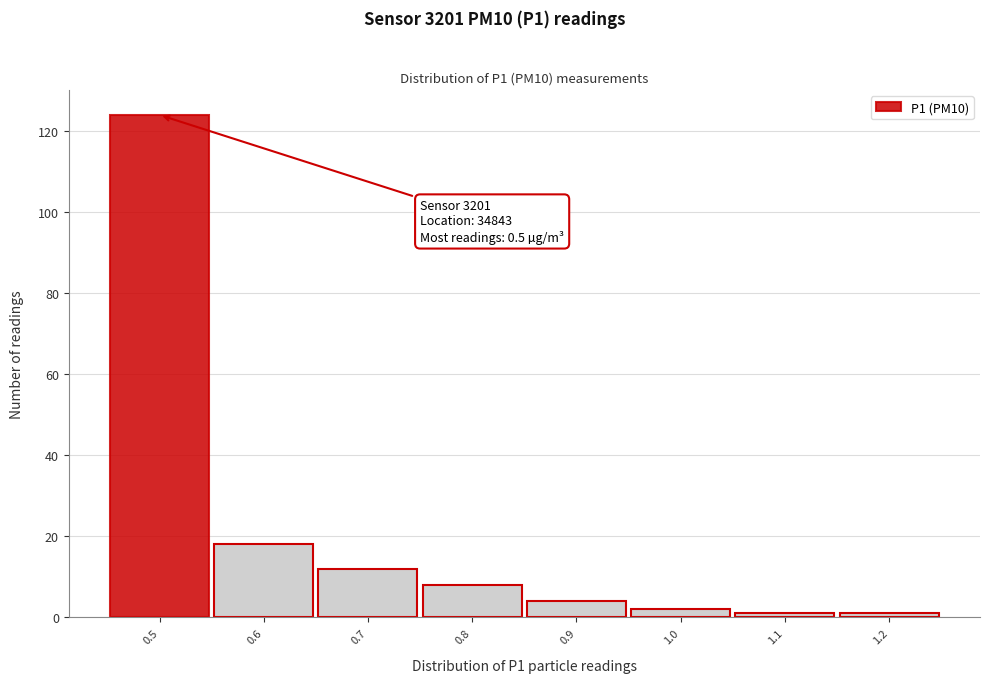

Over which range of the x-axis is the bar tallest?

0.45 to 0.55